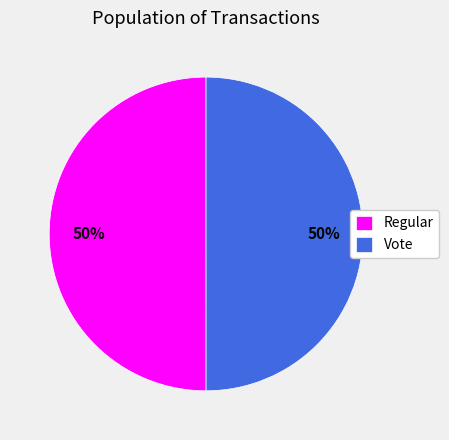

To the nearest percent, what is the combined percentage of Regular and Vote?

100%